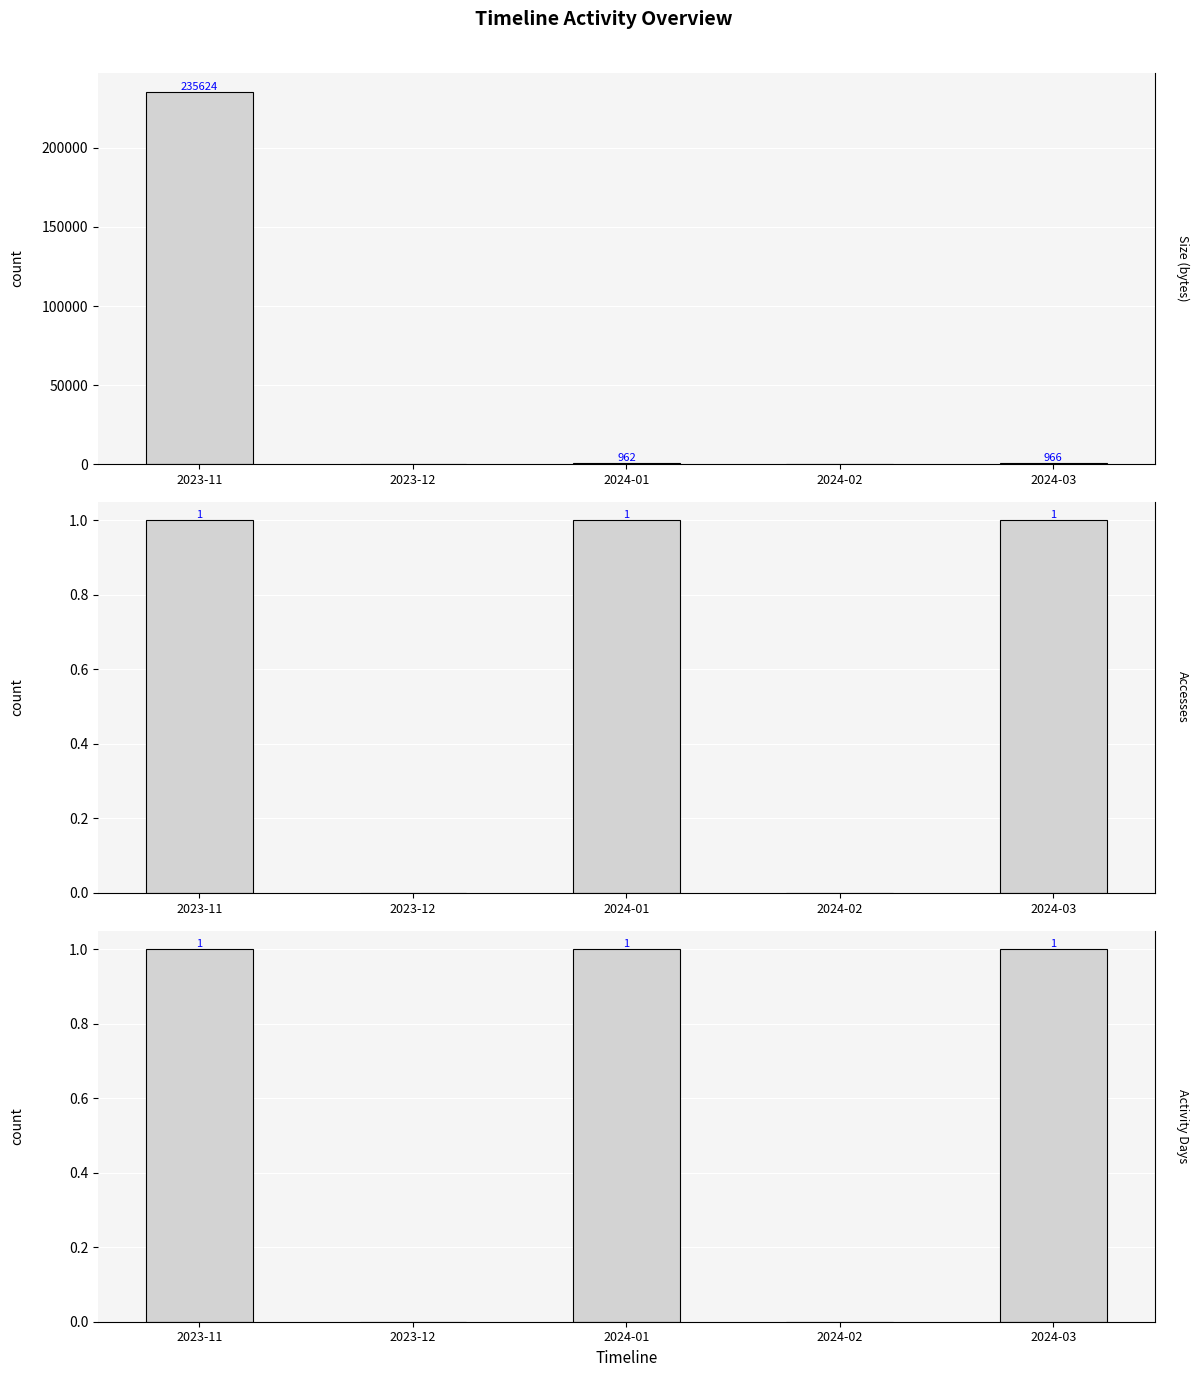

What is the sum of the Accesses values at 2023-11 and 2023-12?

1